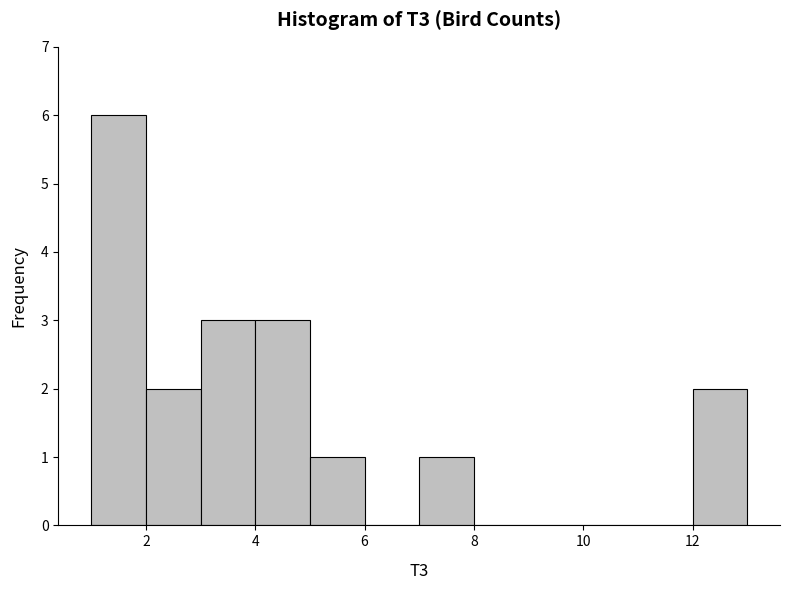

What is the height of the bar covering 12 to 13 on the x-axis? The values are not printed on the chart, so give them approximately, as read against the axis.

2